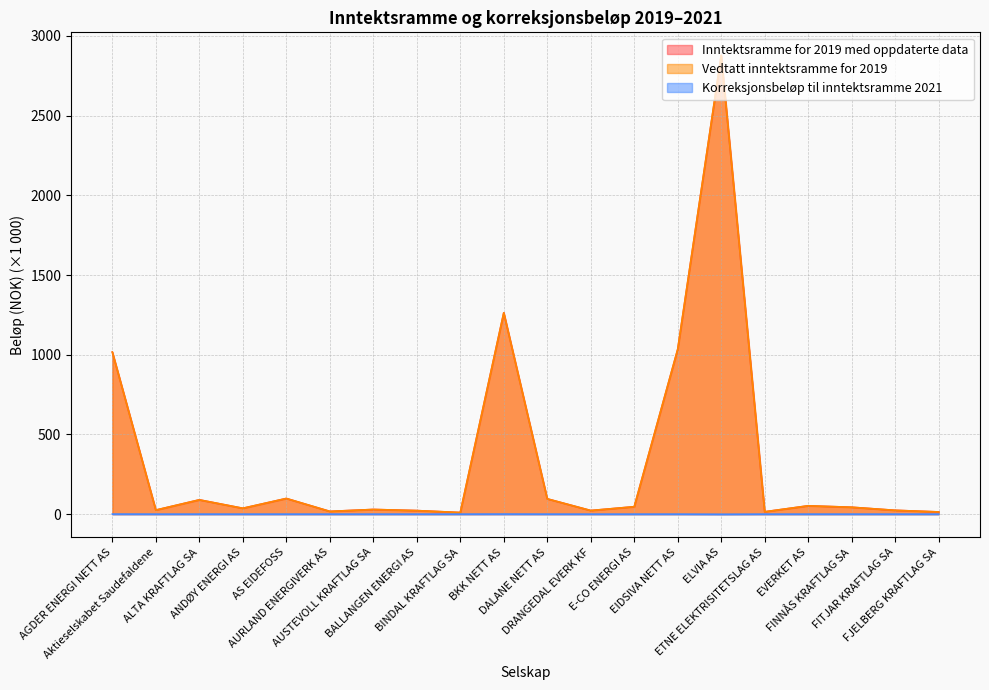

What value does the Inntektsramme for 2019 med oppdaterte data series have at AUSTEVOLL KRAFTLAG SA?

29.2